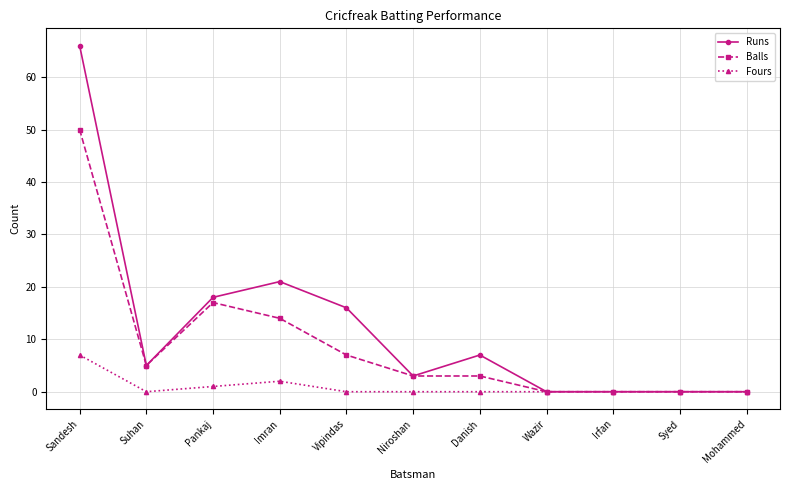

Between Vipindas and Mohammed, which series saw the biggest shift?

Runs